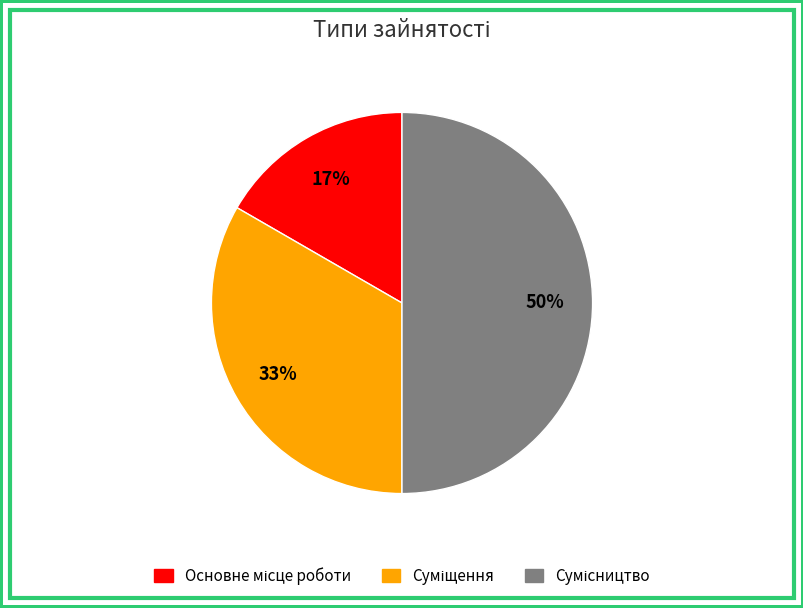

To the nearest percent, what is the average slice percentage?

33%